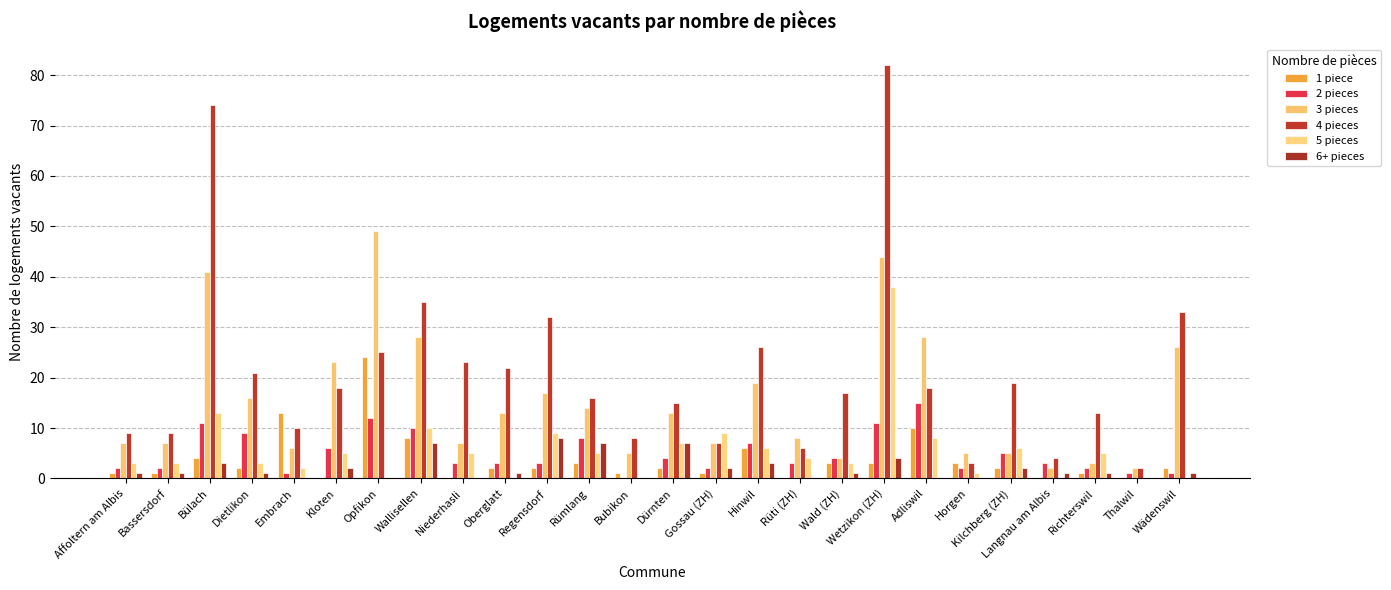

Count the number of data series in this chart.

6